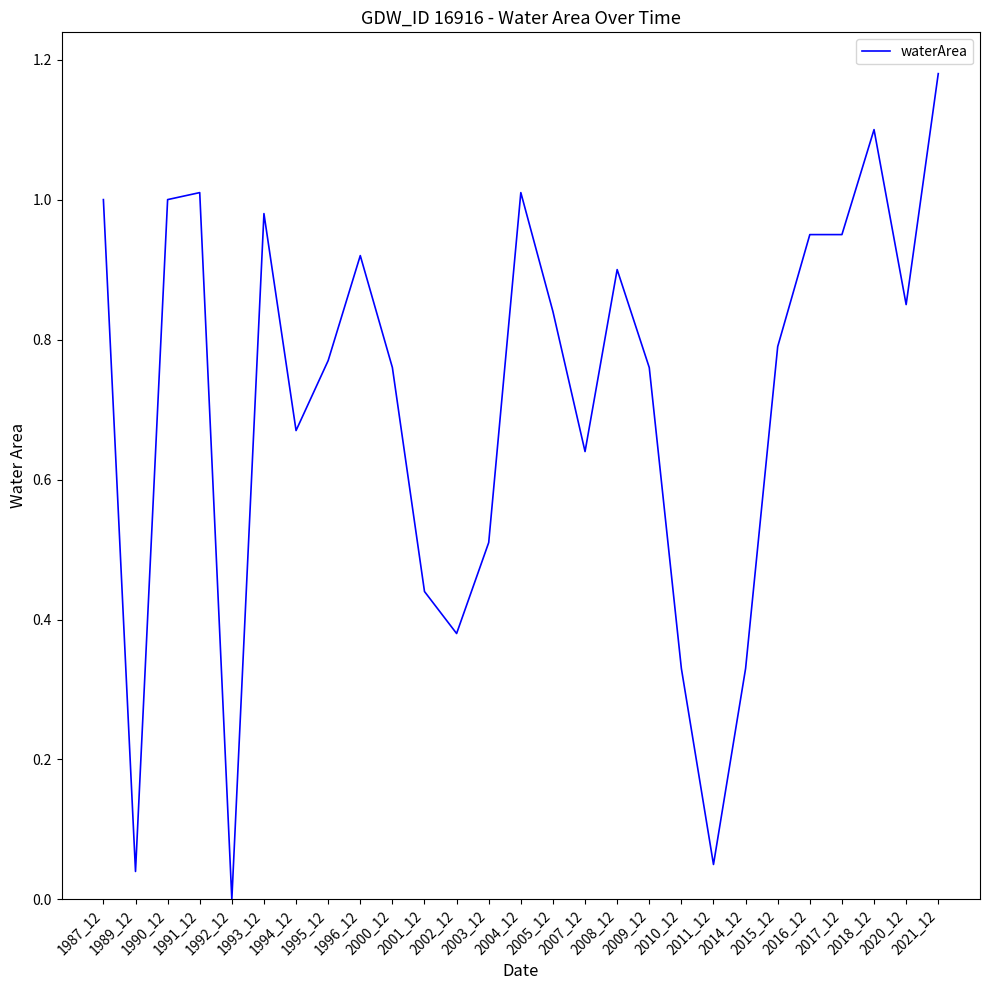

Reading left to right, list all the values displayed in this chart.

1.0	0.0	1.0	1.0	0.0	1.0	0.7	0.8	0.9	0.8	0.4	0.4	0.5	1.0	0.8	0.6	0.9	0.8	0.3	0.1	0.3	0.8	0.9	0.9	1.1	0.8	1.2